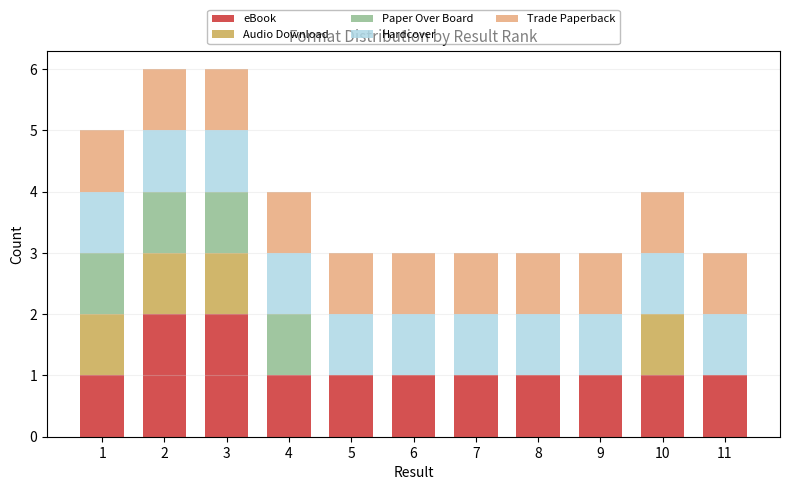

Are the bars horizontal?

No